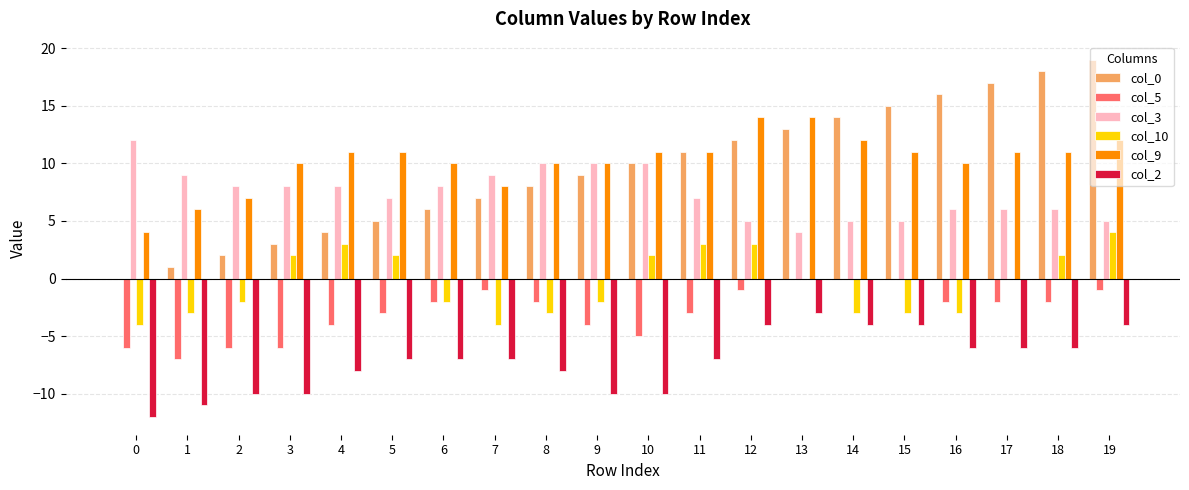

At which category is the sum across all series the highest?

19